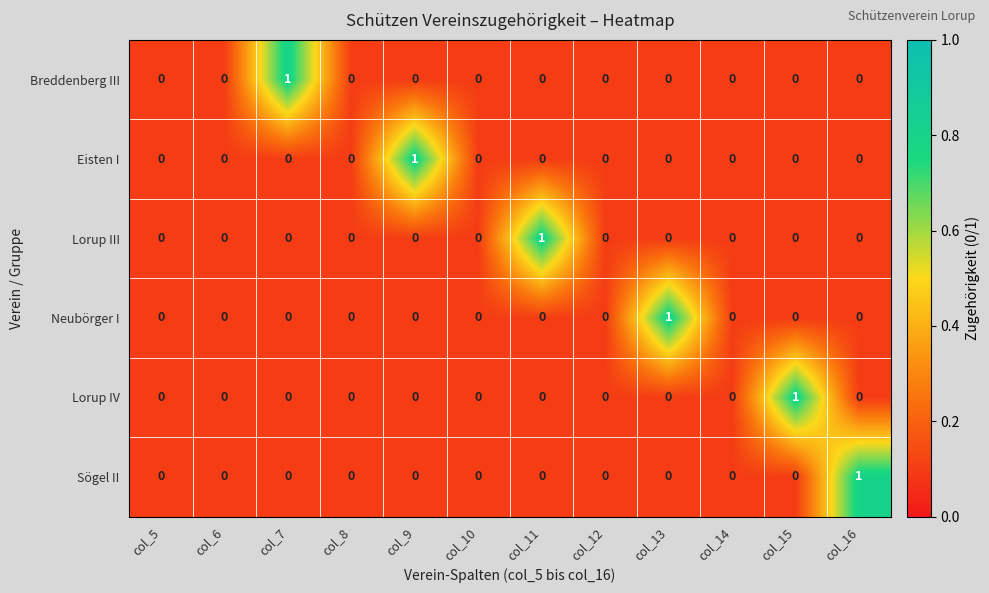

Which series changed the most between col_6 and col_13?

Neubörger I